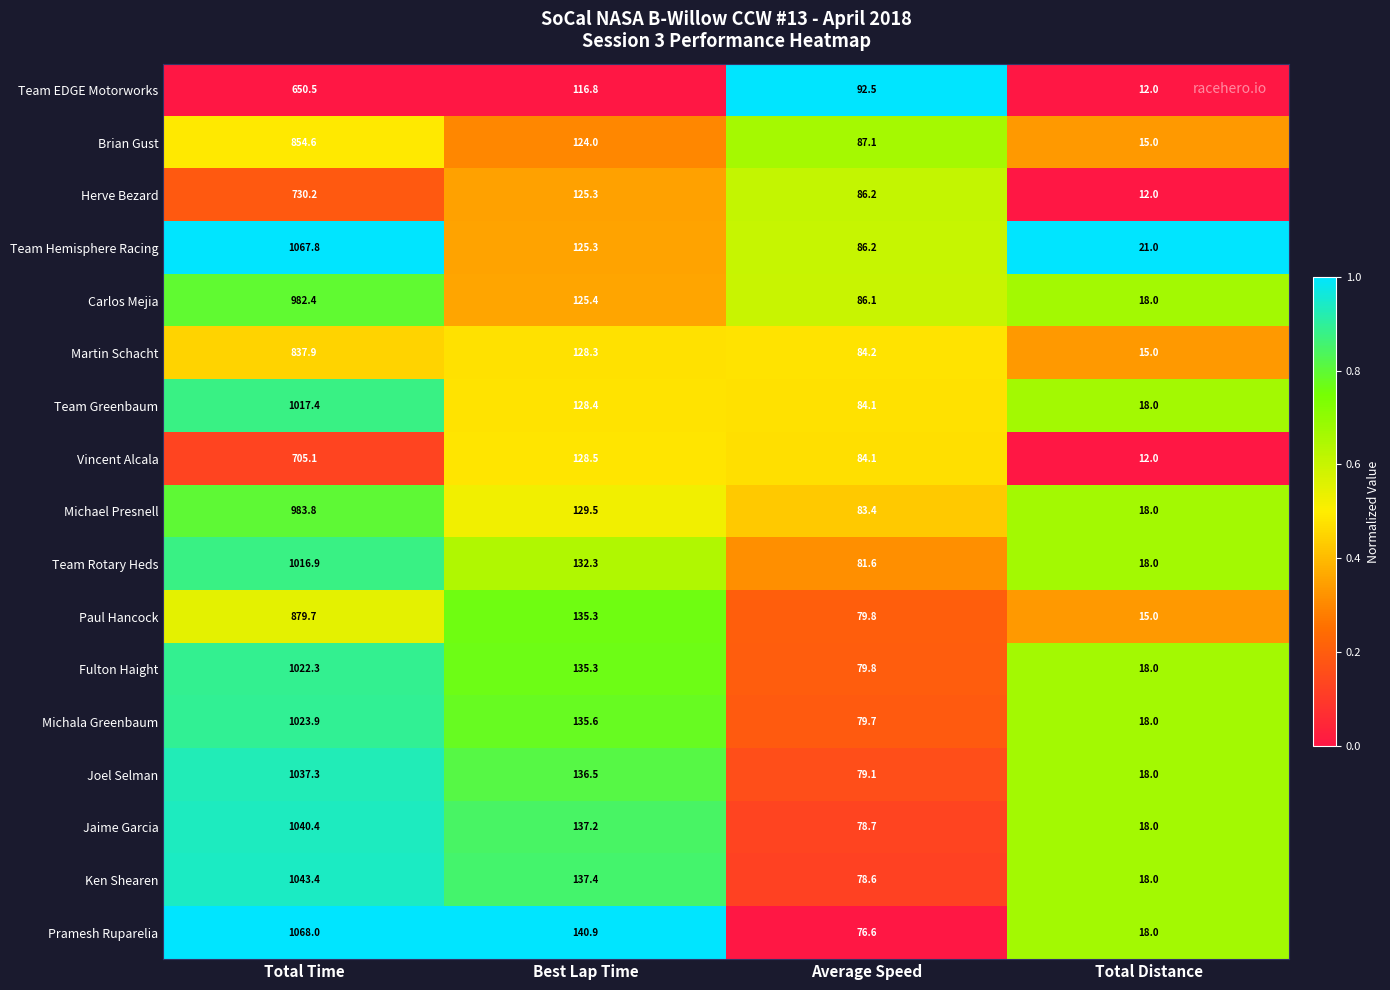

At which label is Paul Hancock closest to 447?

Best Lap Time